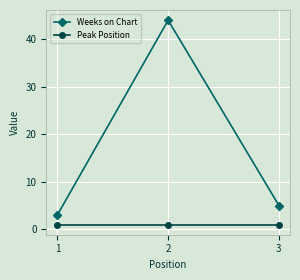

How many lines are shown in the chart?

2